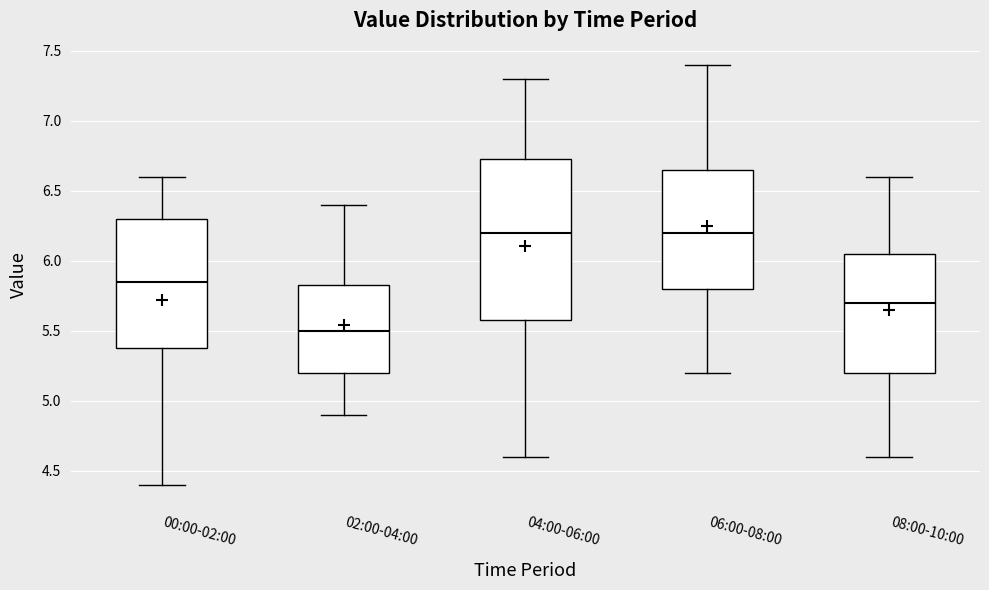

Comparing the boxes themselves (not the whiskers), which one is the tallest?

04:00-06:00